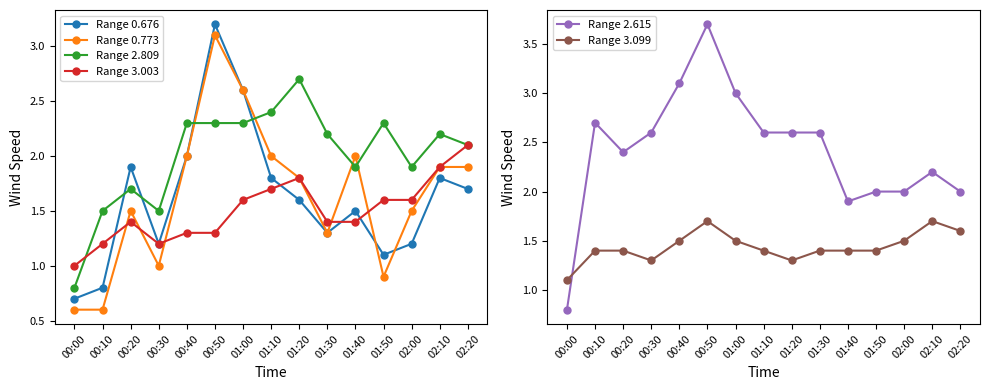

How many lines are shown in the chart?

6